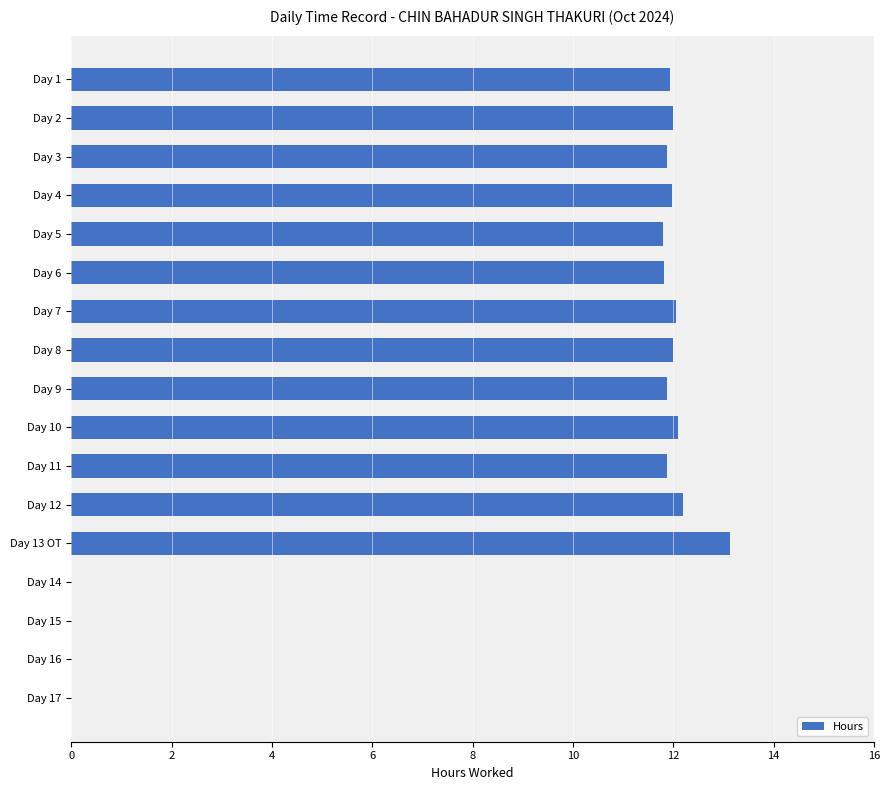

What is the sum of the values at Day 13 OT and Day 6?

25.0